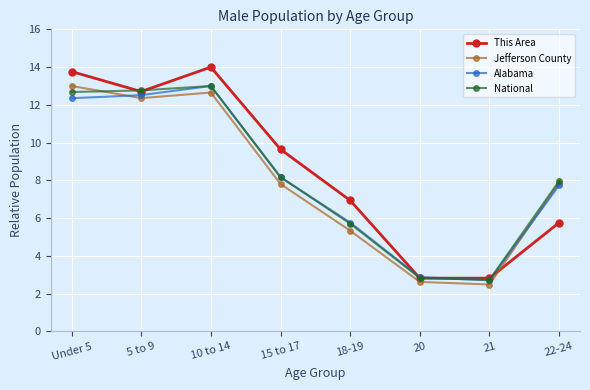

Reading left to right, list all the values displayed in this chart.

This Area: 13.8	12.7	14.0	9.6	6.9	2.8	2.8	5.8
Jefferson County: 13.0	12.4	12.7	7.8	5.3	2.6	2.5	7.9
Alabama: 12.4	12.5	13.0	8.2	5.8	2.9	2.7	7.7
National: 12.7	12.8	13.0	8.2	5.7	2.8	2.7	8.0